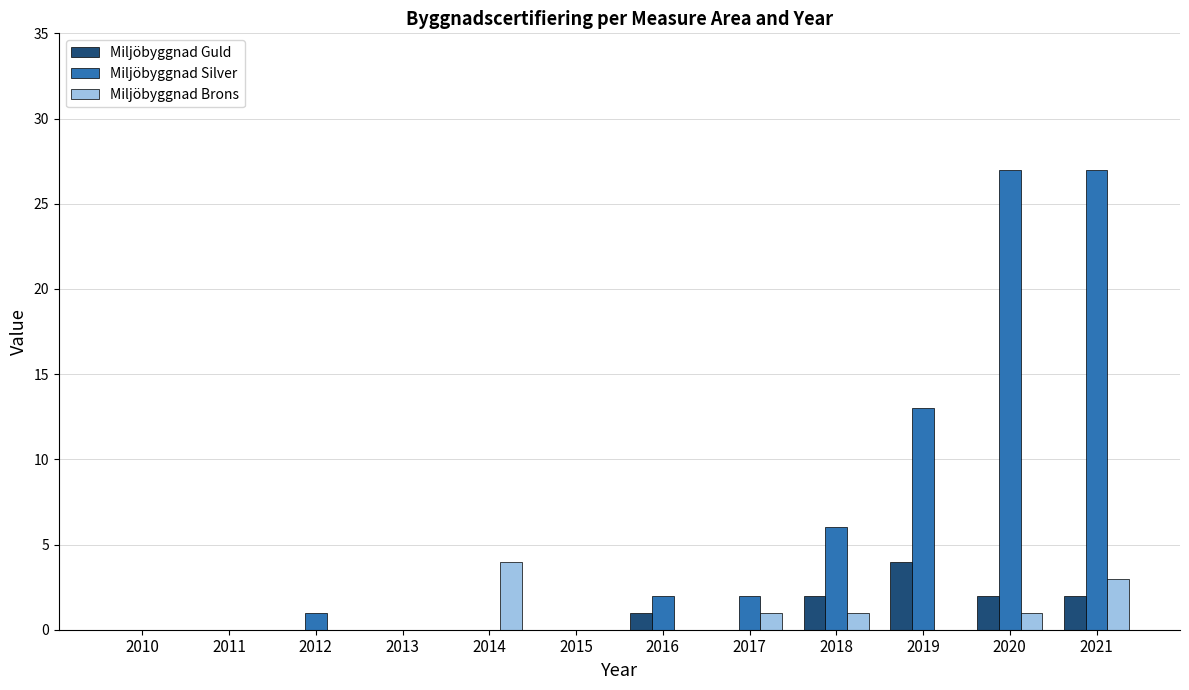

What is the sum of the Miljöbyggnad Silver values at 2016 and 2019?

15